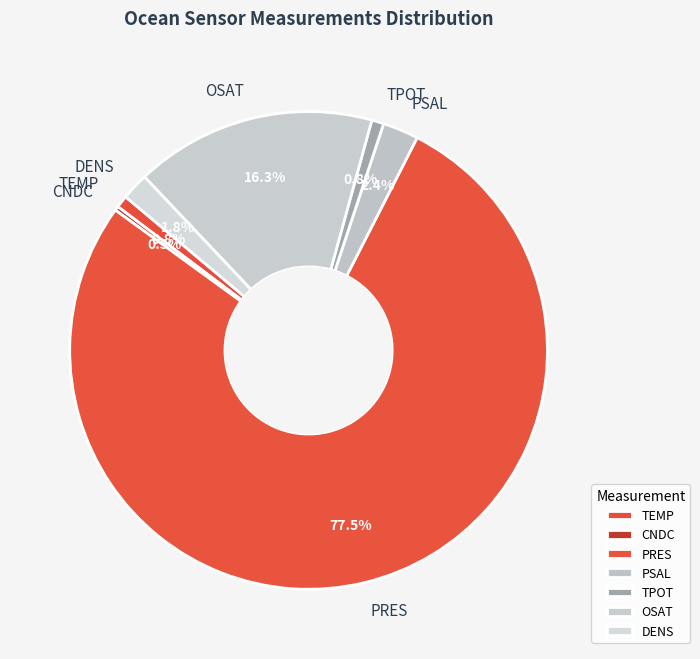

To the nearest percent, what is the difference between the largest and smallest slice percentages?

77%